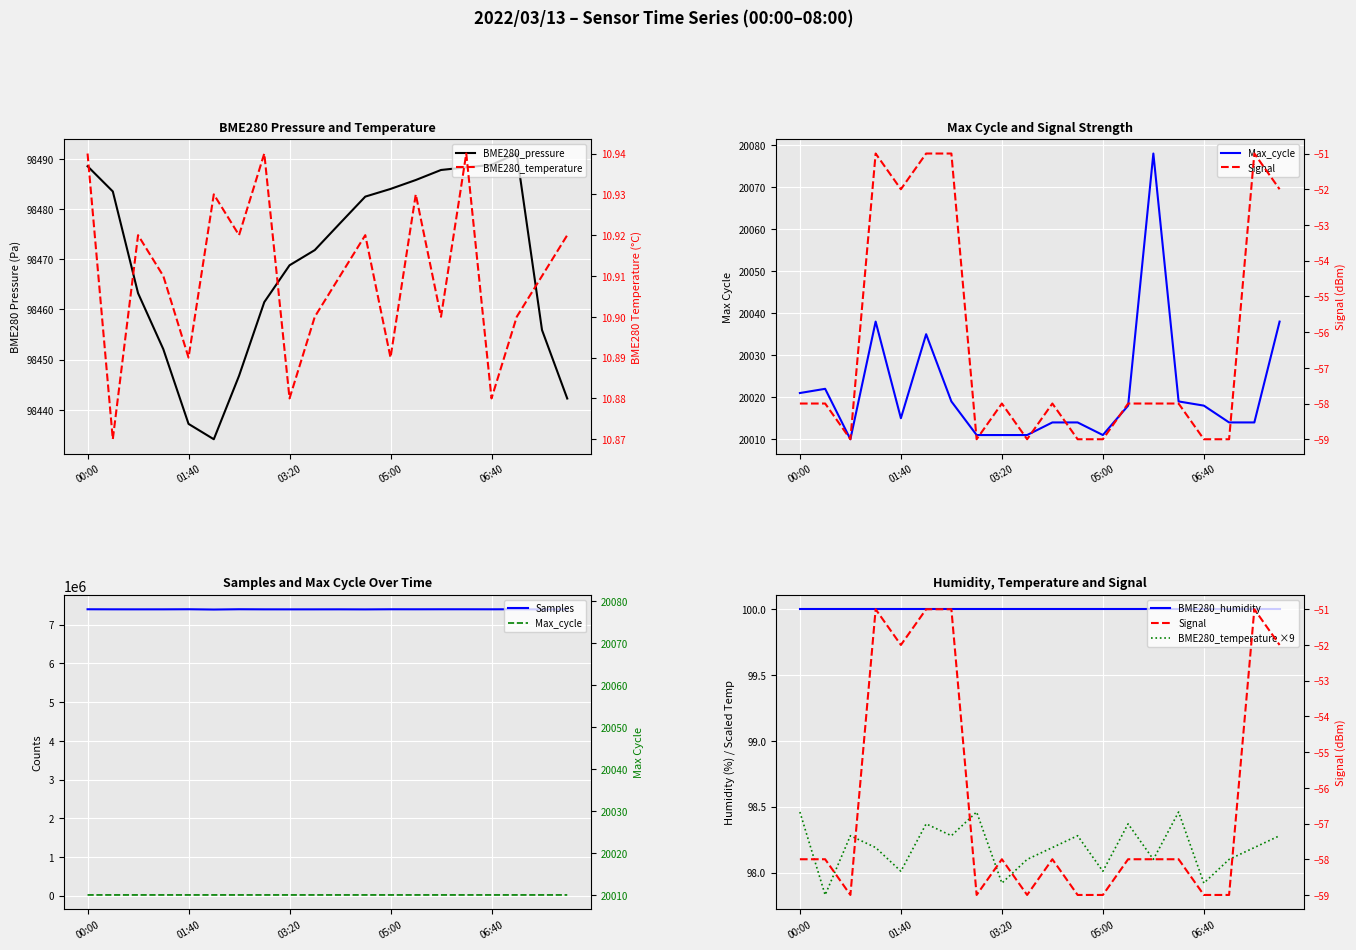

What is the difference between the highest and lowest values at 02:05?

7391152.0